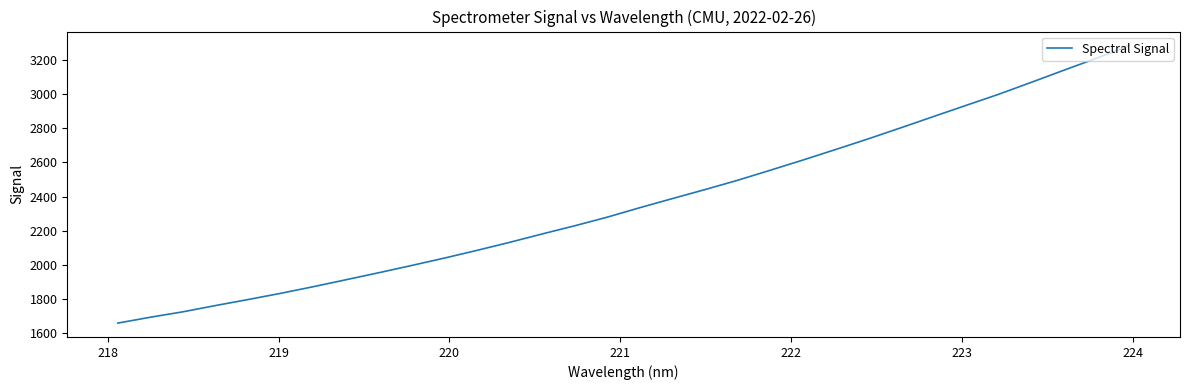

What is the smallest value displayed?

1660.6